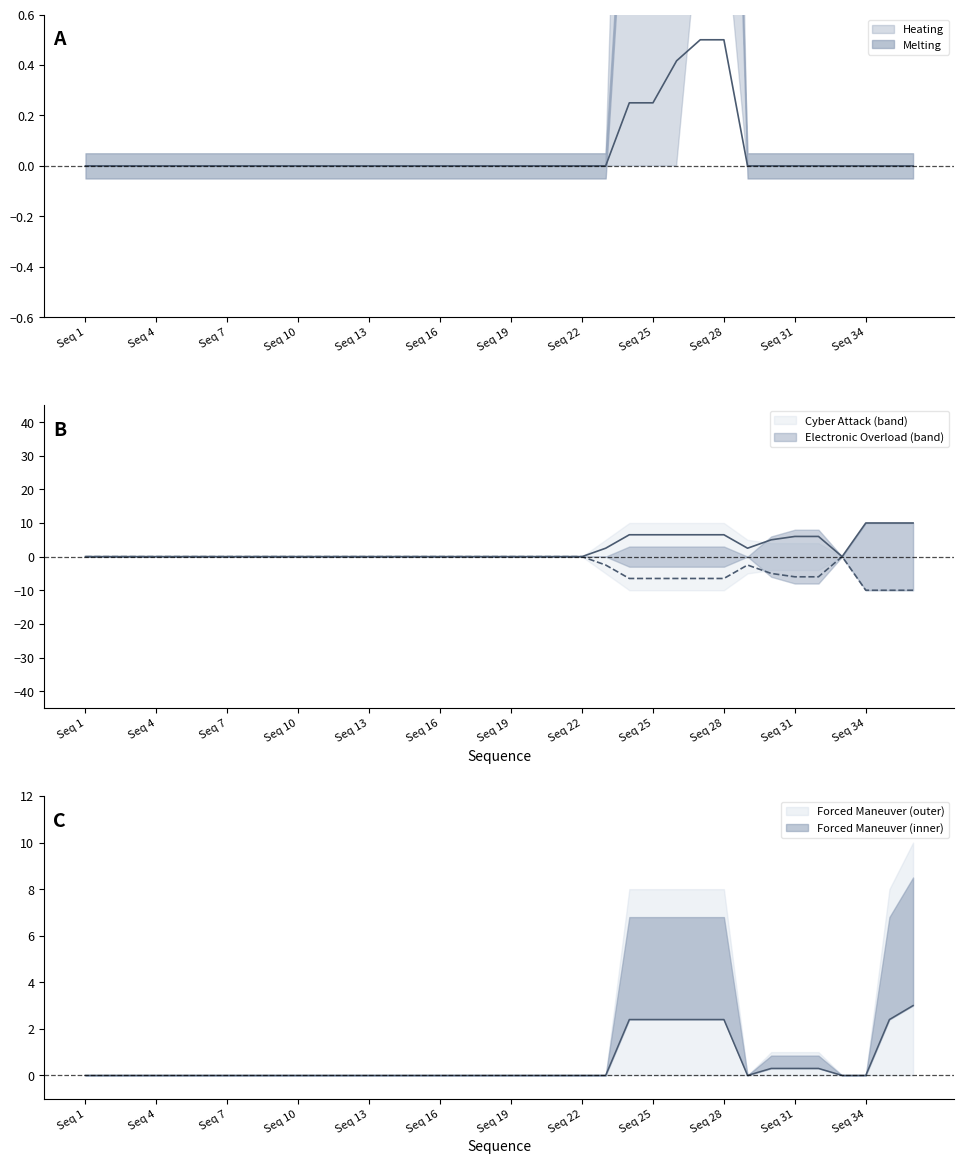

Where is the first local minimum for Electronic Overload?

29